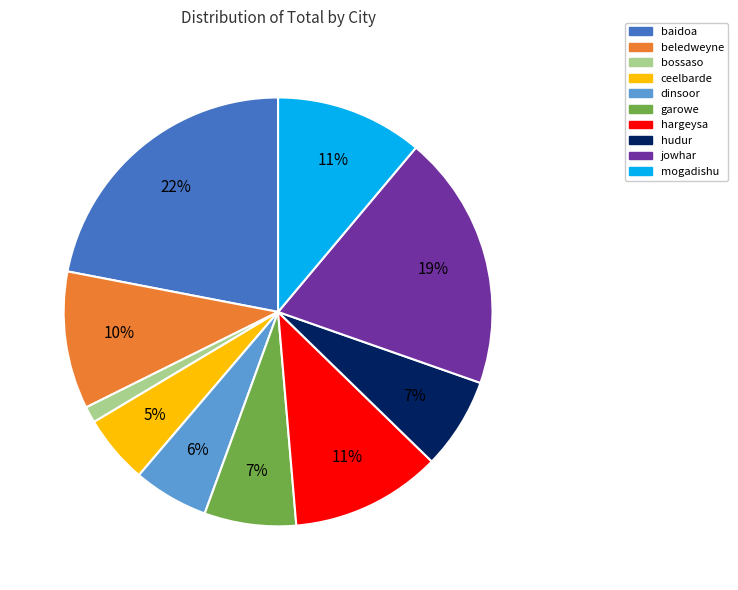

Which slice is the largest?

baidoa